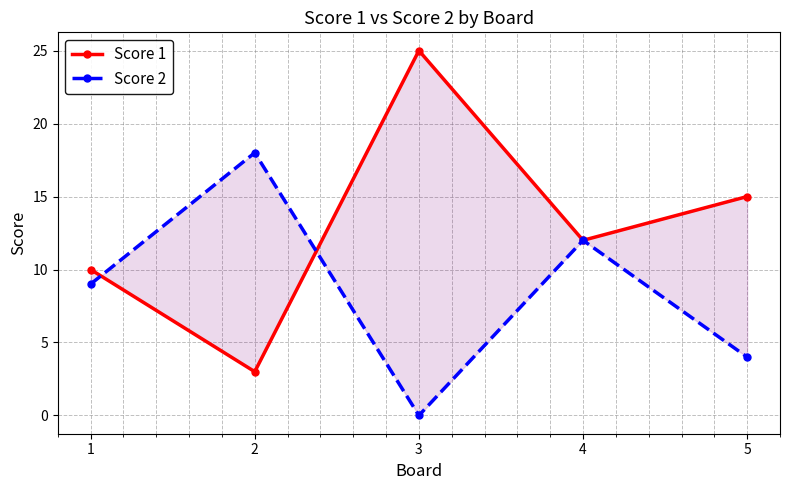

At which category does the chart reach its peak across all series?

3